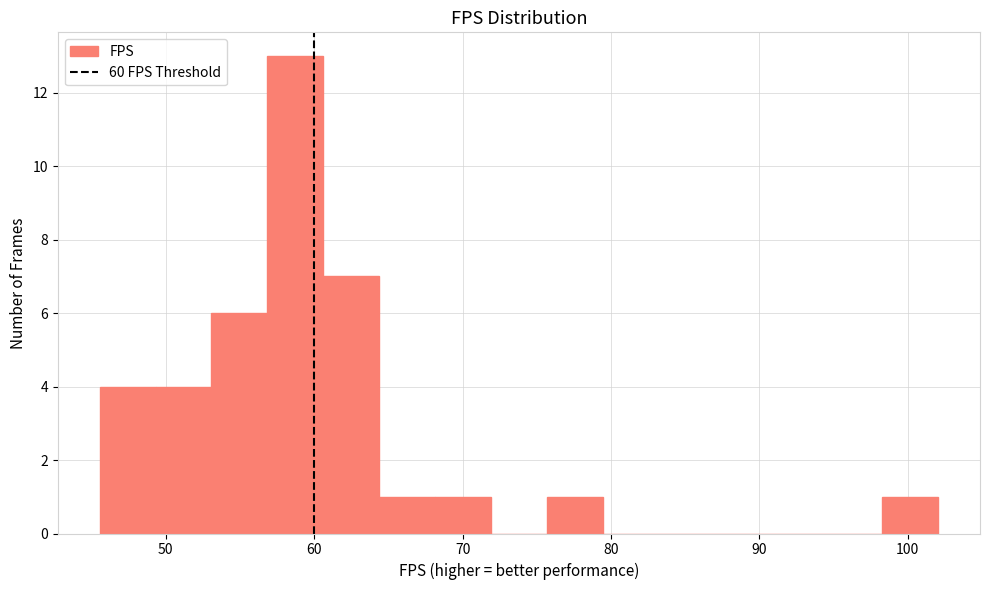

Around what value on the x-axis is the tallest bar? Give the approximate position of its centre, as read against the axis.

59